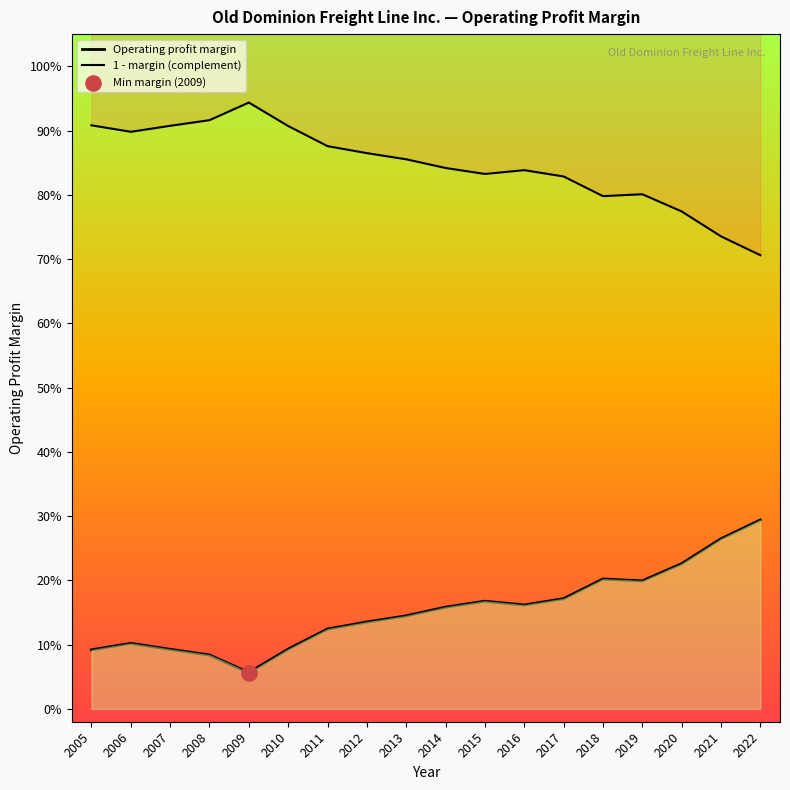

What are all the series names shown in the legend?

Operating profit margin, 1 - margin (complement)